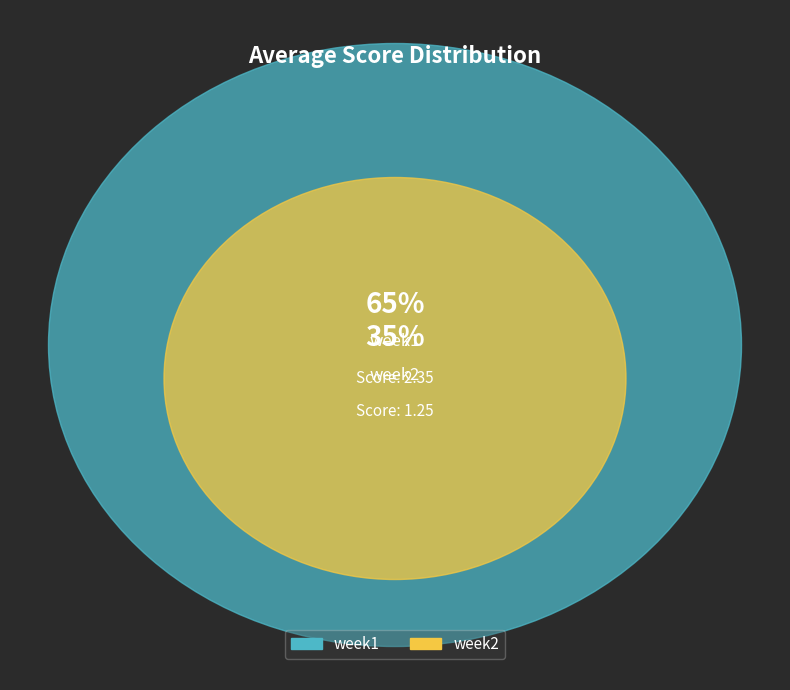

What percentage do week2 and week1 together represent?

100.0%